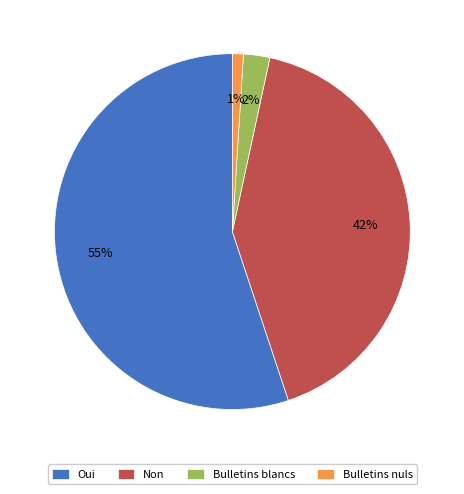

What is the ratio of the value at Oui to the value at Non?

1.3